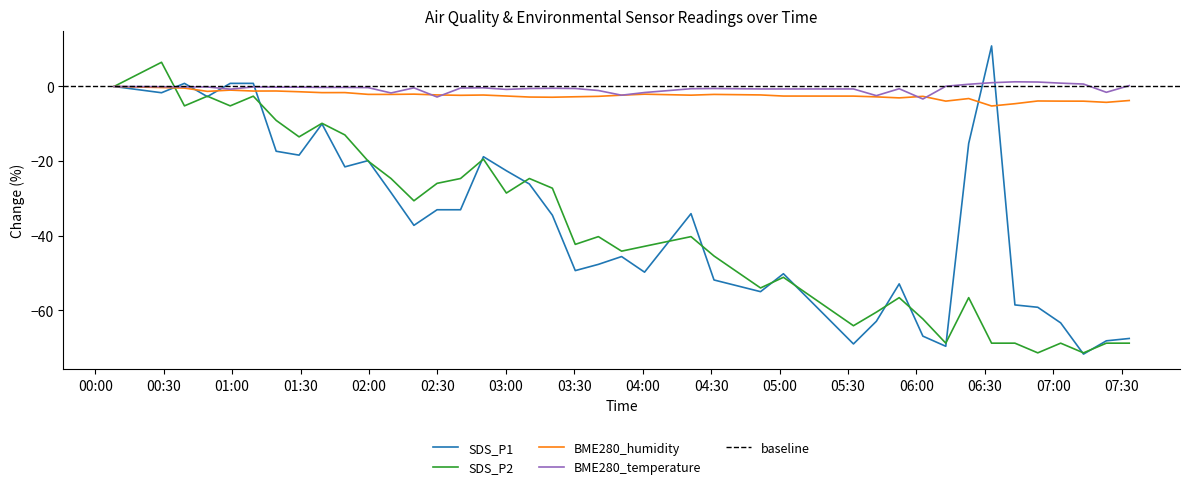

What position from the right is 2022/11/17 03:00:15?

24